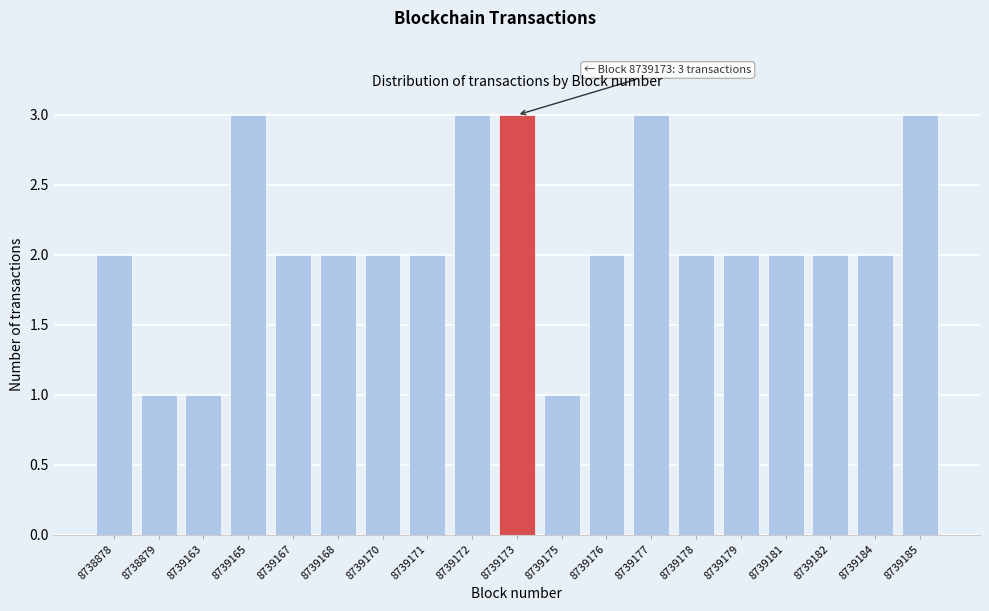

Reading right to left, what are all the values shown in this chart?

8739185=3	8739184=2	8739182=2	8739181=2	8739179=2	8739178=2	8739177=3	8739176=2	8739175=1	8739173=3	8739172=3	8739171=2	8739170=2	8739168=2	8739167=2	8739165=3	8739163=1	8738879=1	8738878=2